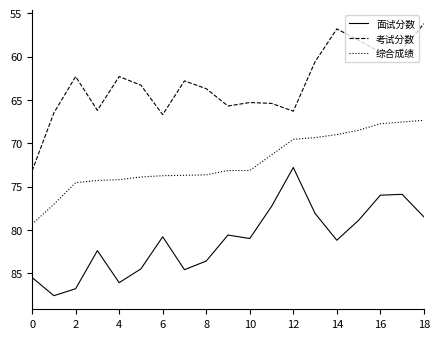

Which series has the widest spread of values?

考试分数